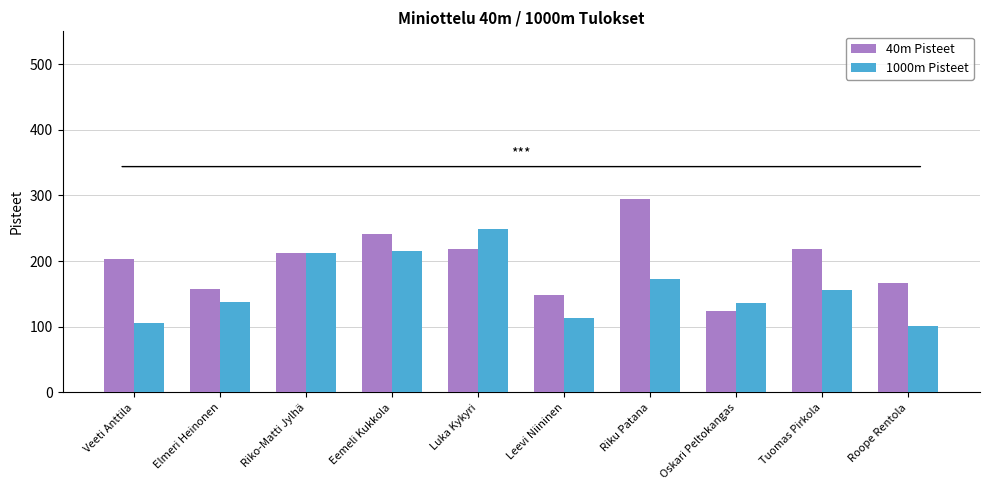

What is the approximate value of 40m Pisteet at Oskari Peltokangas?

124